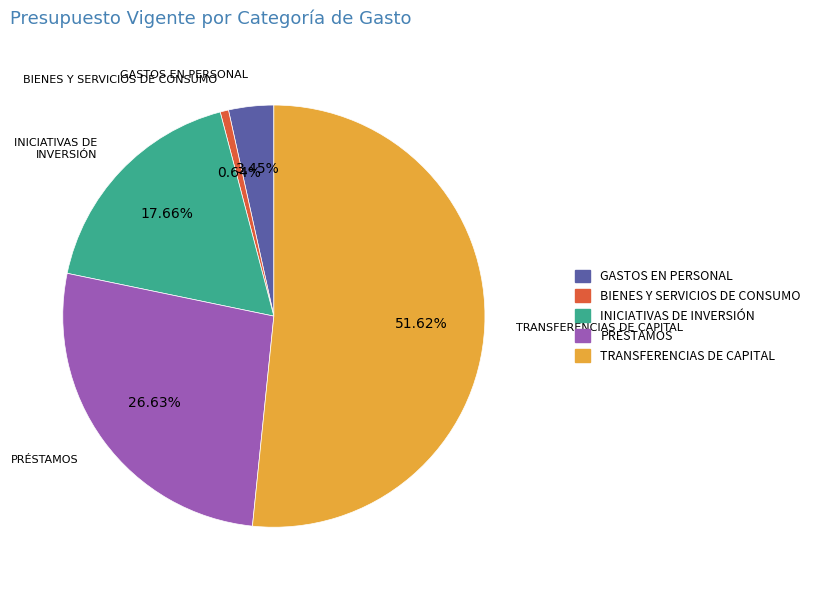

What is the ratio of the value at INICIATIVAS DE INVERSIÓN to the value at GASTOS EN PERSONAL?

5.1